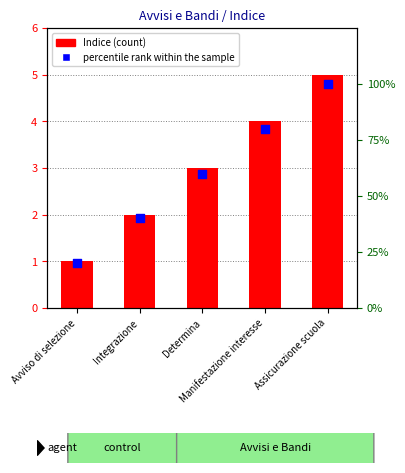

What are all the series names shown in the legend?

Indice, percentile rank within the sample